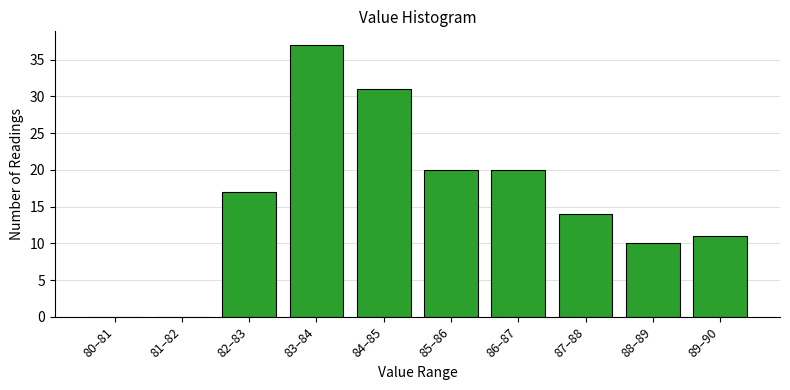

Reading right to left, extract all data points from this chart.

89–90=11	88–89=10	87–88=14	86–87=20	85–86=20	84–85=31	83–84=37	82–83=17	81–82=0	80–81=0